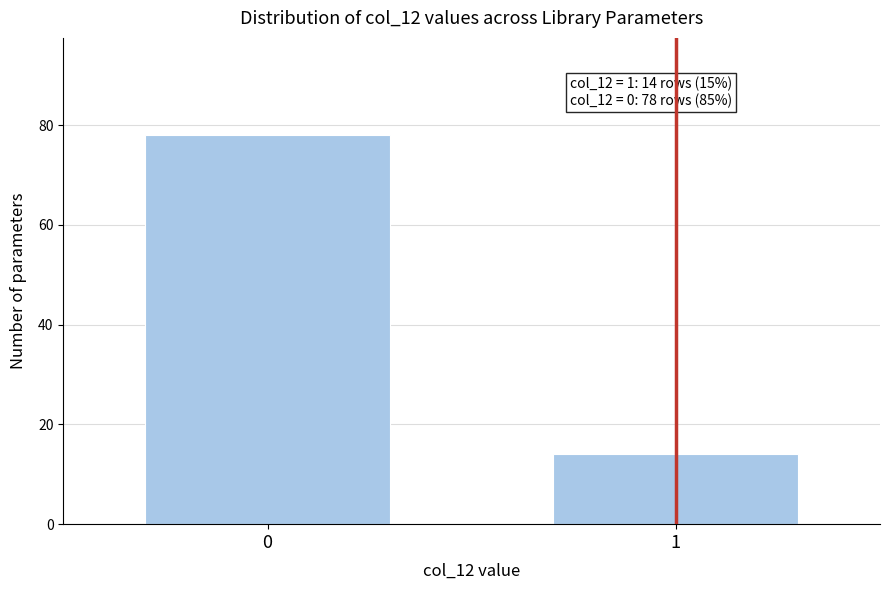

Reading left to right, extract all data points from this chart.

0=78	1=14